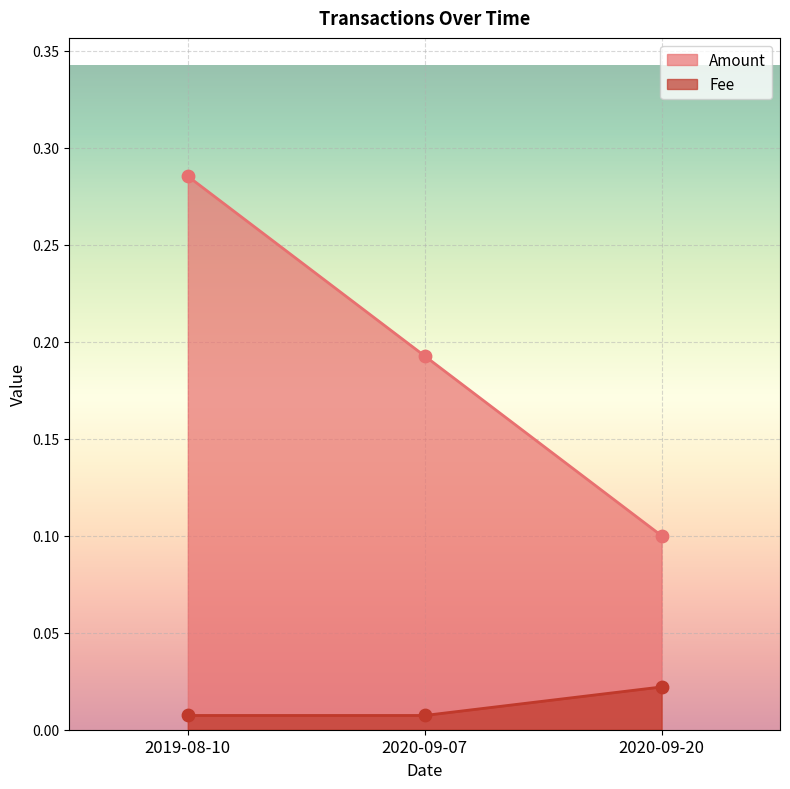

Which series contains the lowest Y value?

Fee